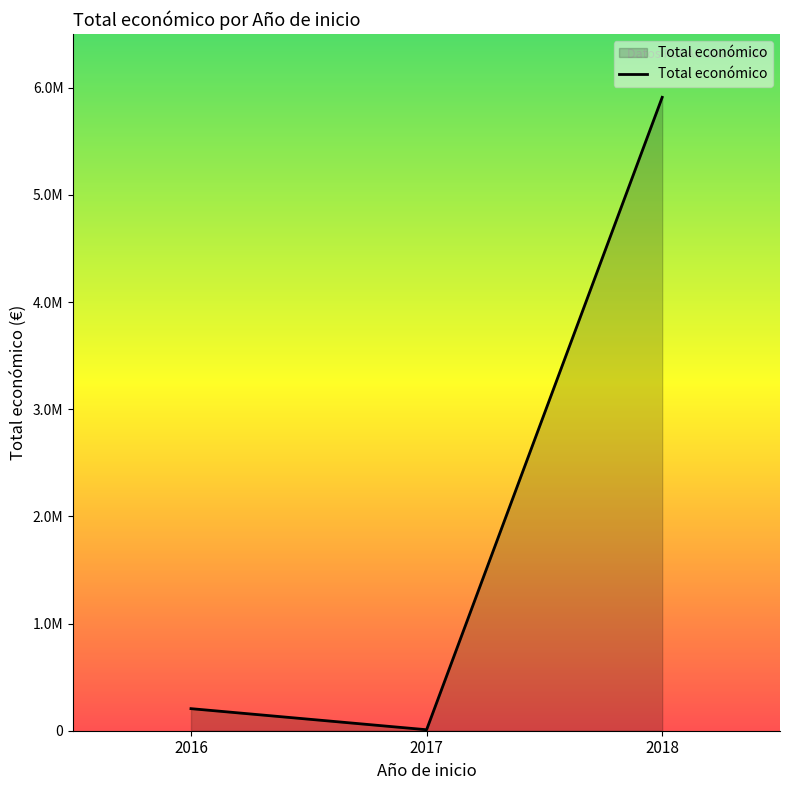

Does the chart display data point markers on the line(s)?

No